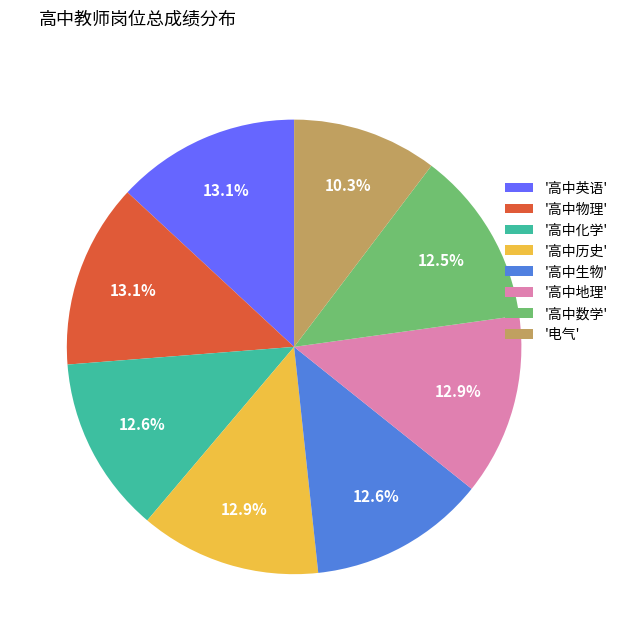

What is the ratio of the value at '高中地理' to the value at '电气'?

1.3